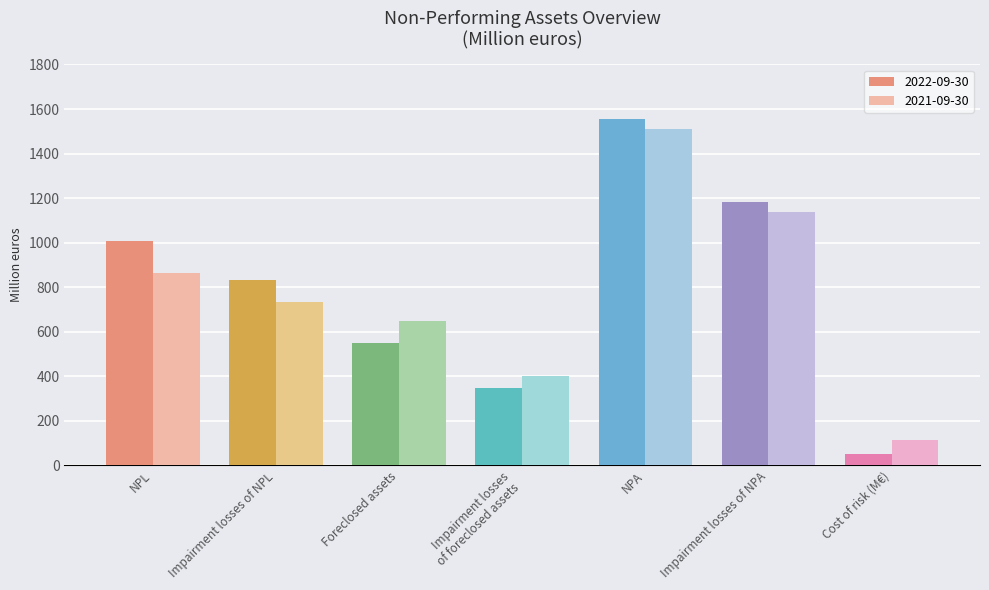

Are the bars grouped side by side (vs. stacked)?

Yes